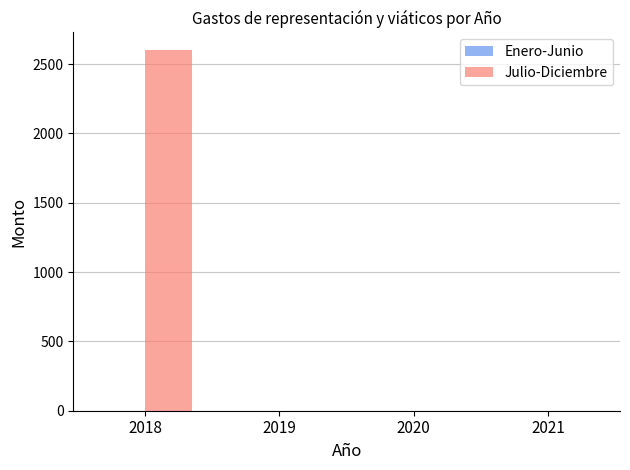

Reading left to right, list all the values displayed in this chart.

2018=2598.3	2019=0.0	2020=0.0	2021=0.0